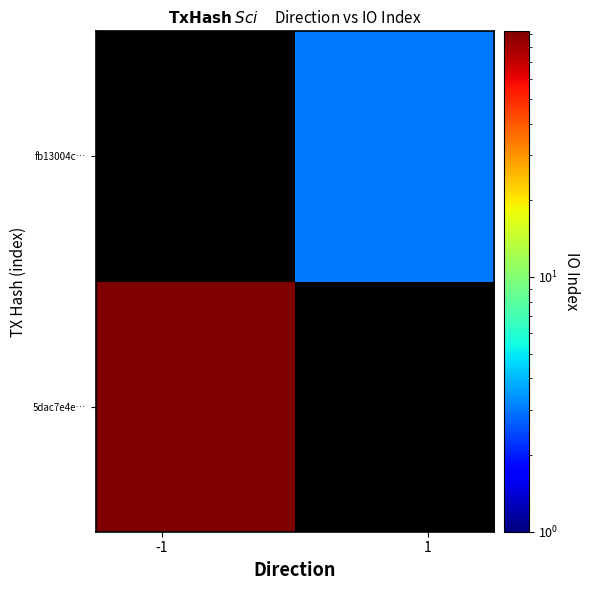

At how many categories does at least one series exceed 10?

1